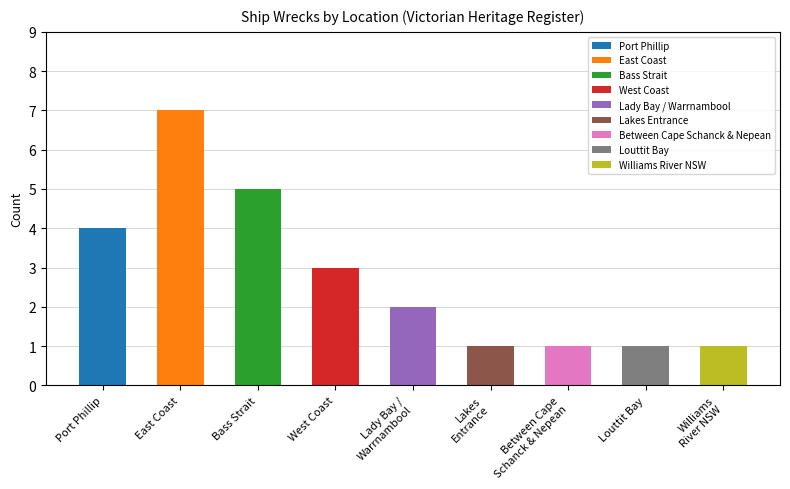

How many values are below 2?

4